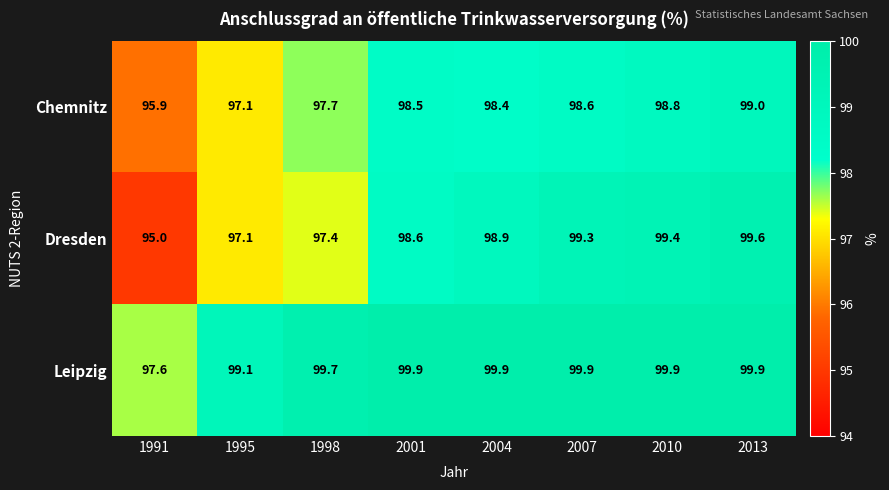

What is the approximate value of Leipzig at 2007?

99.9